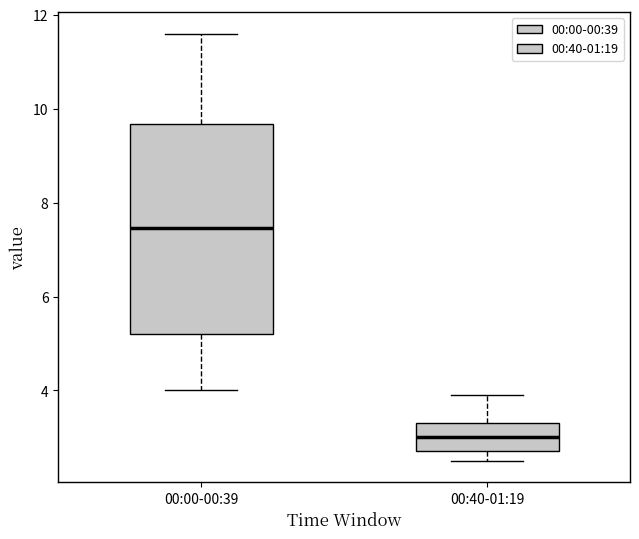

Which box has the lowest median line?

00:40-01:19